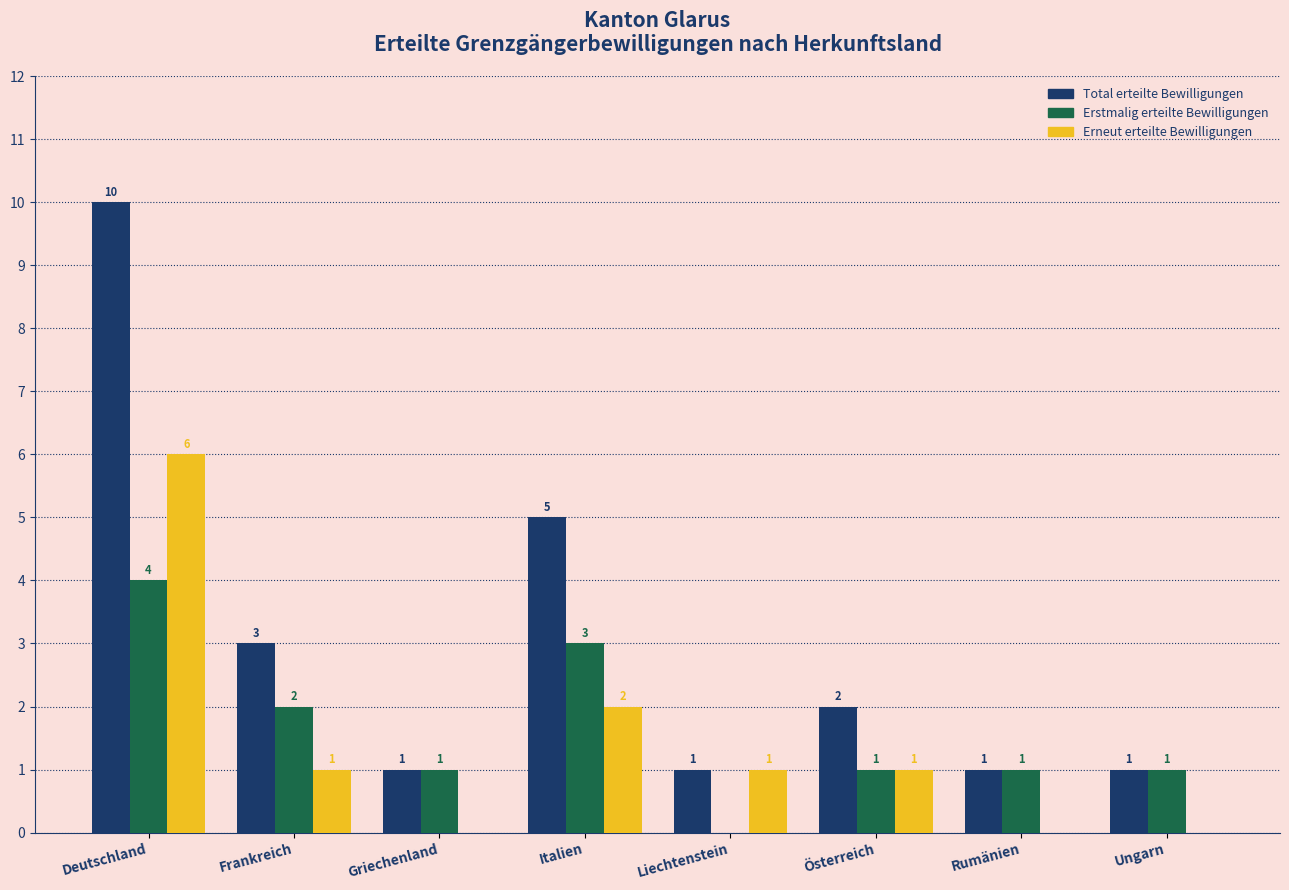

Reading right to left, list all the values displayed in this chart.

Total erteilte Bewilligungen: Ungarn=1	Rumänien=1	Österreich=2	Liechtenstein=1	Italien=5	Griechenland=1	Frankreich=3	Deutschland=10
Erstmalig erteilte Bewilligungen: Ungarn=1	Rumänien=1	Österreich=1	Liechtenstein=0	Italien=3	Griechenland=1	Frankreich=2	Deutschland=4
Erneut erteilte Bewilligungen: Ungarn=0	Rumänien=0	Österreich=1	Liechtenstein=1	Italien=2	Griechenland=0	Frankreich=1	Deutschland=6